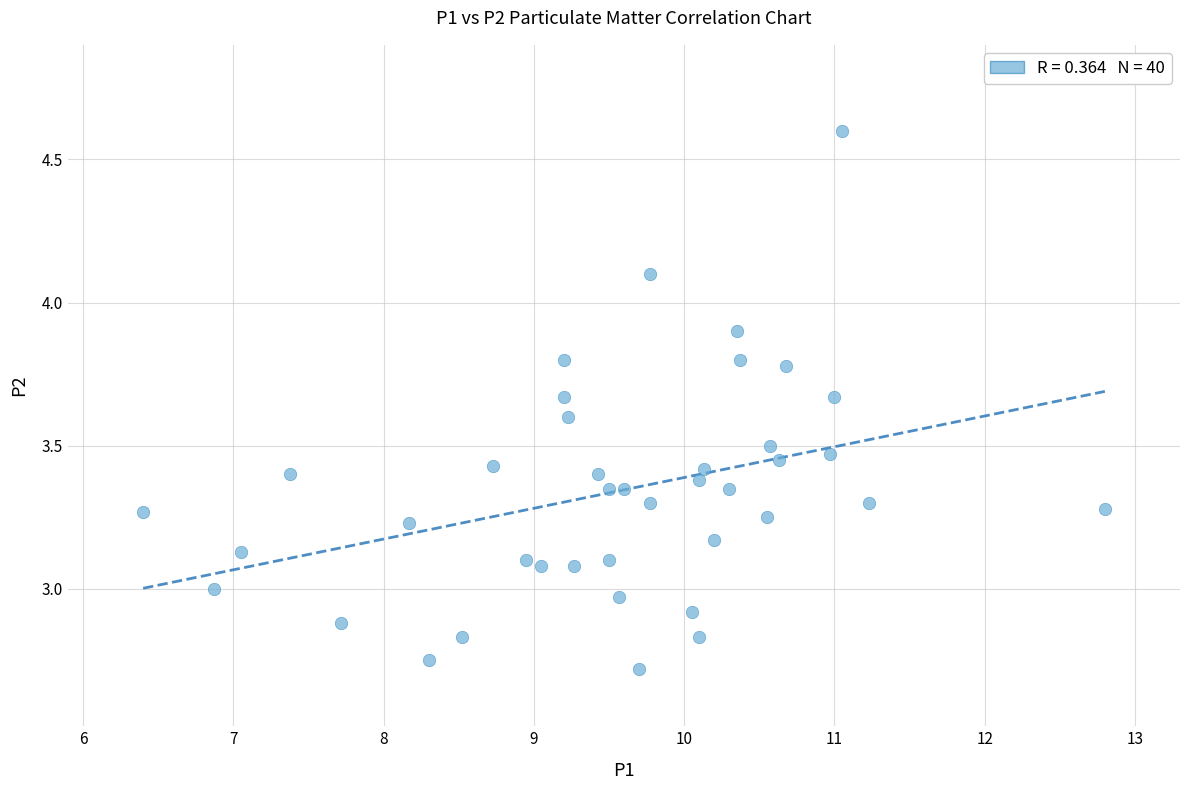

What is the range of Y values (max minus min)?

1.9